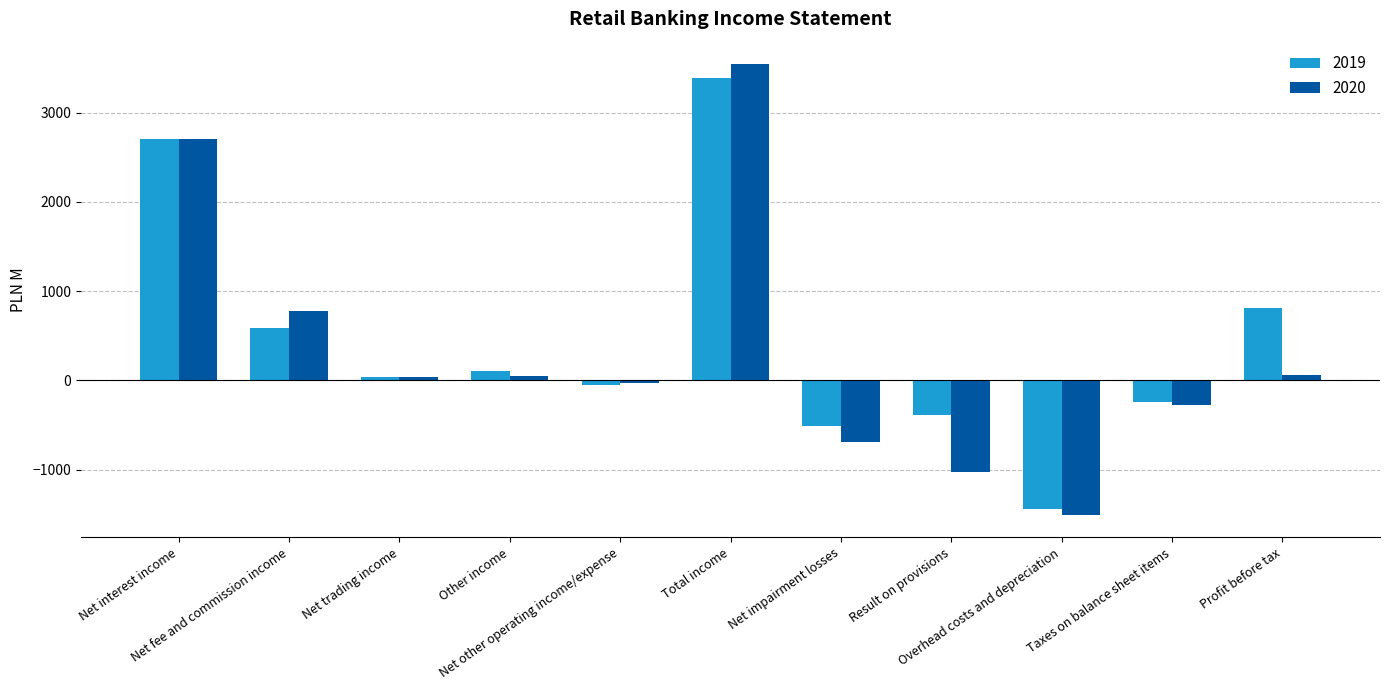

How many values in the 2020 series are below 36?

5